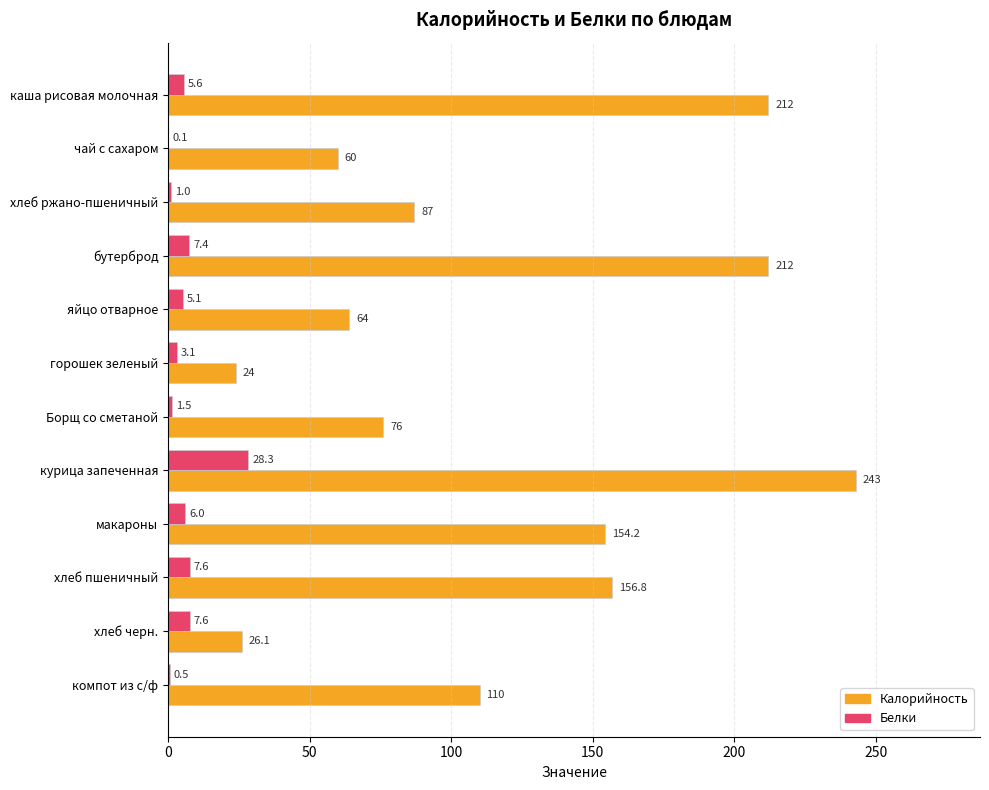

Is the value of Белки at каша рисовая молочная greater than the value of Калорийность at горошек зеленый?

No